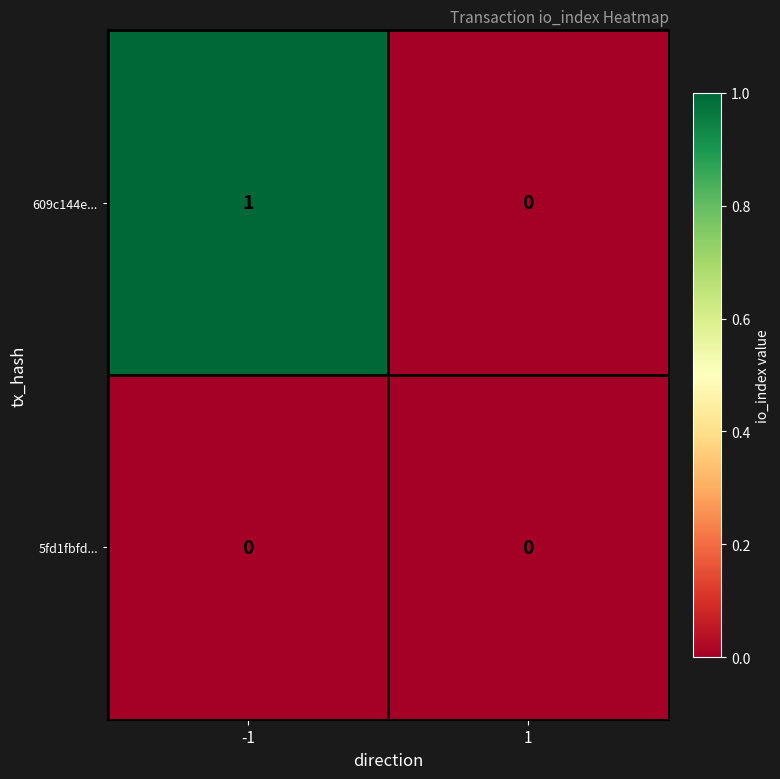

List the series in order of their peak value, highest first.

609c144e..., 5fd1fbfd...